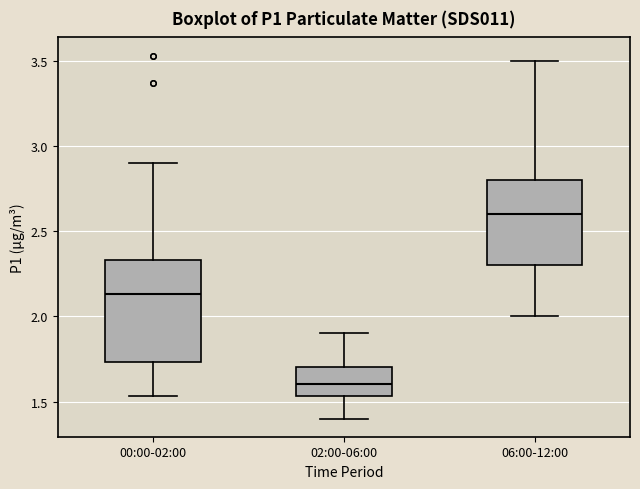

Reading left to right, read every box against the y-axis: the position of its median line, the range the box covers, and the ends of its whiskers. The values are not printed on the chart, so give them approximately, as read against the axis.

00:00-02:00: median 2.15, box 1.75 to 2.35, whiskers 1.55 to 2.90
02:00-06:00: median 1.60, box 1.55 to 1.70, whiskers 1.40 to 1.90
06:00-12:00: median 2.60, box 2.30 to 2.80, whiskers 2.00 to 3.50